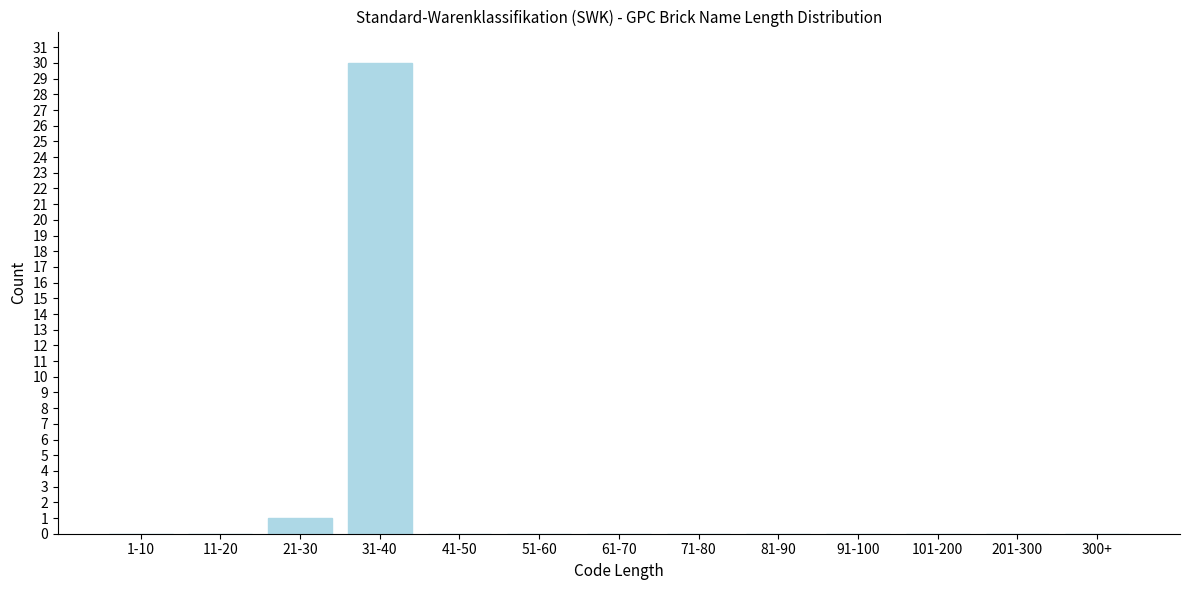

Reading left to right, extract all data points from this chart.

1-10=0	11-20=0	21-30=1	31-40=30	41-50=0	51-60=0	61-70=0	71-80=0	81-90=0	91-100=0	101-200=0	201-300=0	300+=0